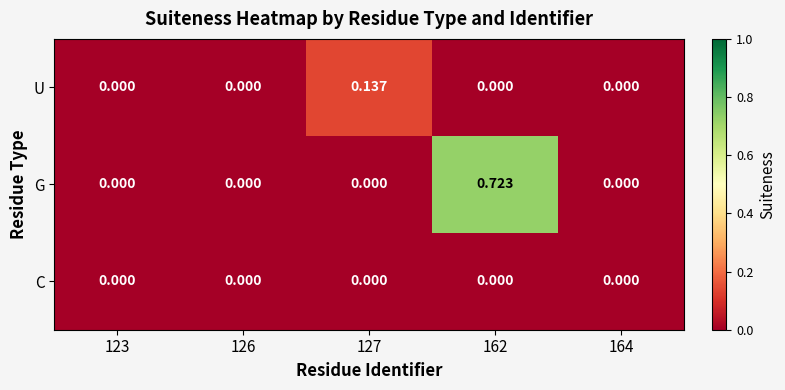

Is the value of U at 127 greater than the value of G at 164?

Yes